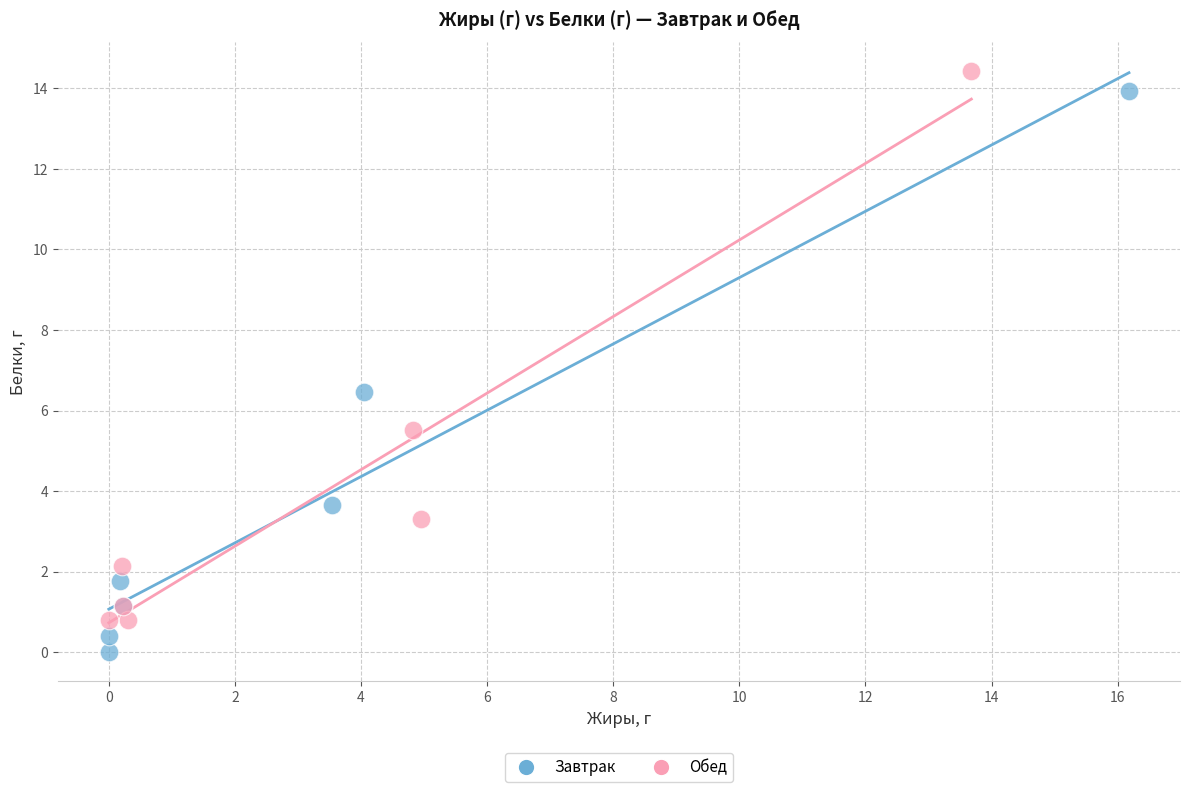

Which series has the widest spread of Y values?

Завтрак